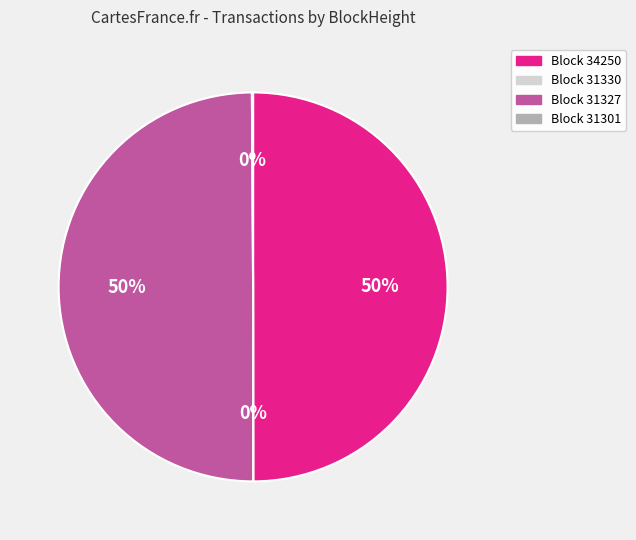

To the nearest percent, what is the difference between the largest and smallest slice percentages?

50%